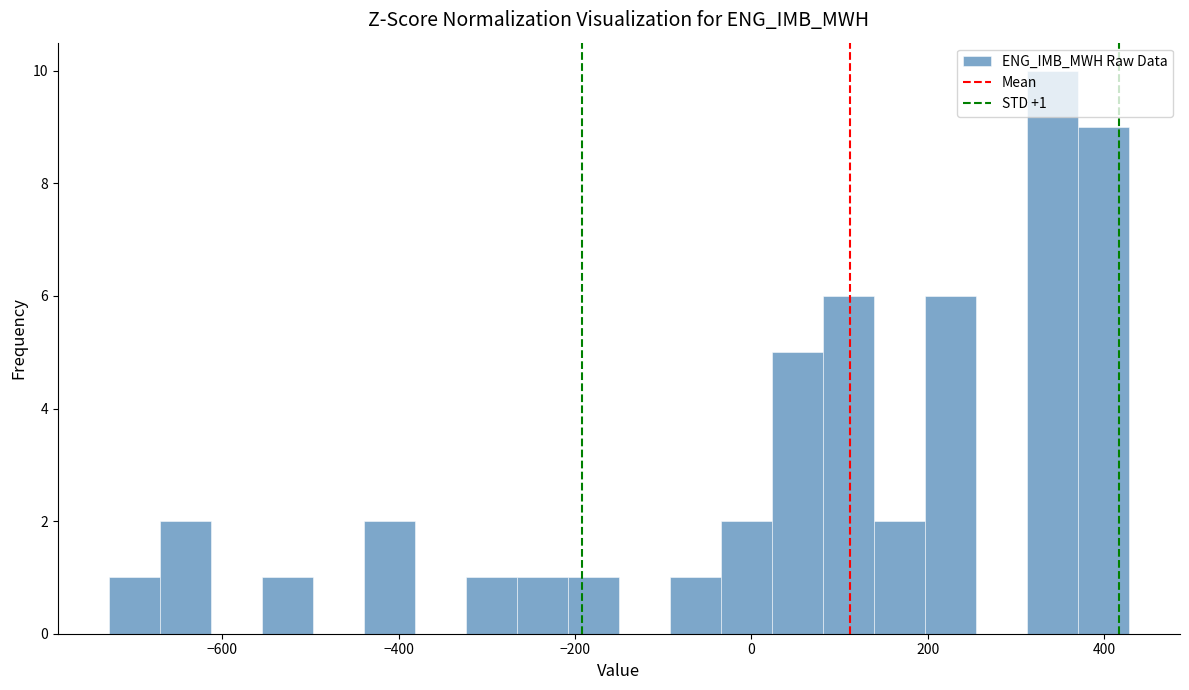

Around what value on the x-axis is the tallest bar? Give the approximate position of its centre, as read against the axis.

340